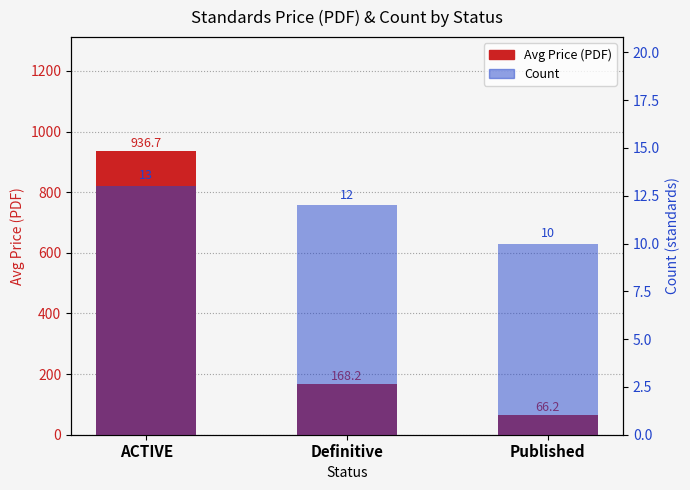

Read the Count value at Definitive.

12.0